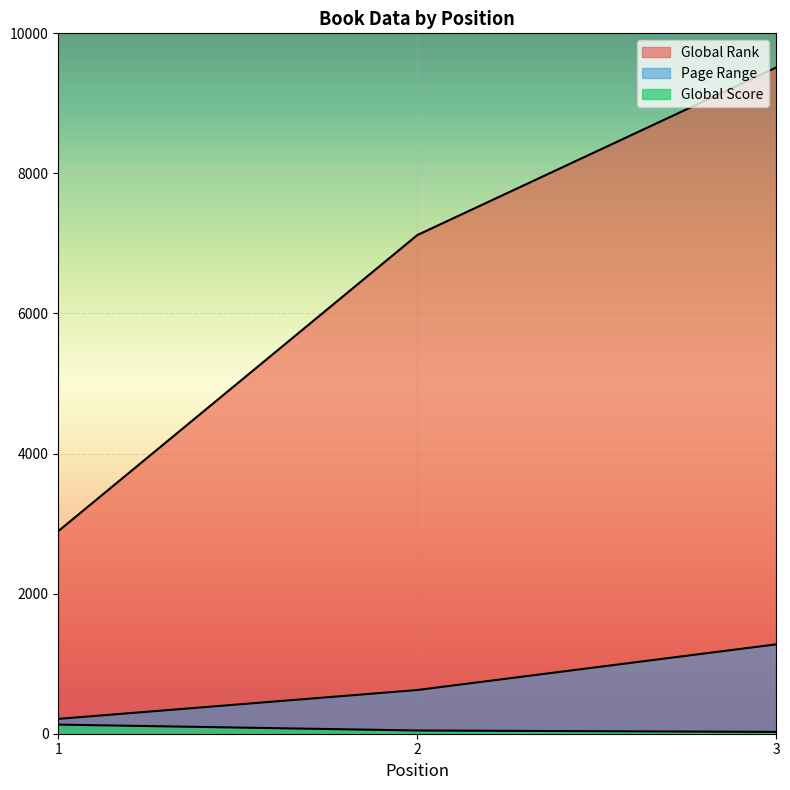

Rank the categories by Global Rank value from highest to lowest.

3, 2, 1